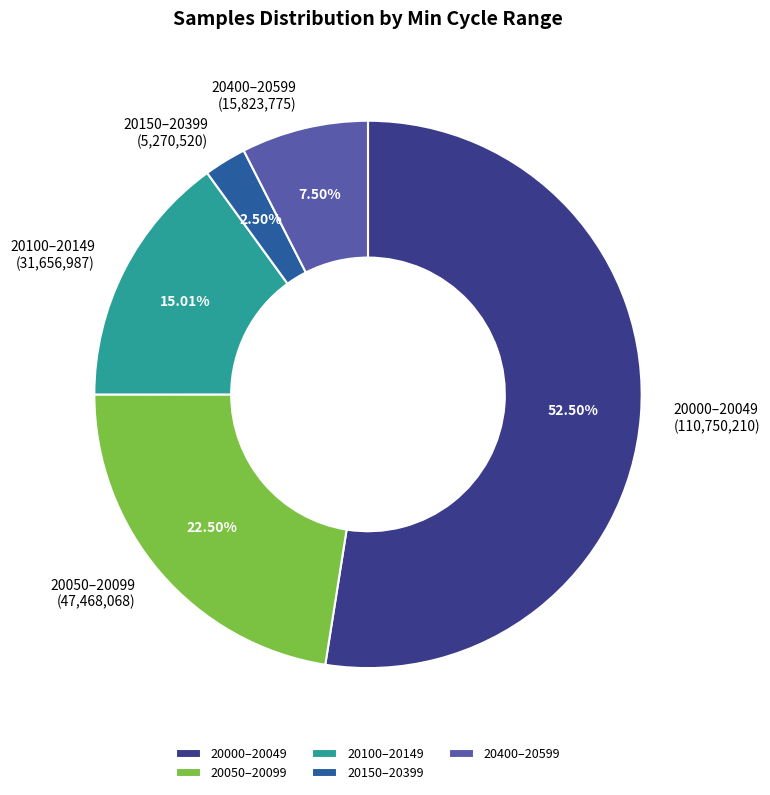

Combined, do 20100–20149 and 20150–20399 account for over 50%?

No